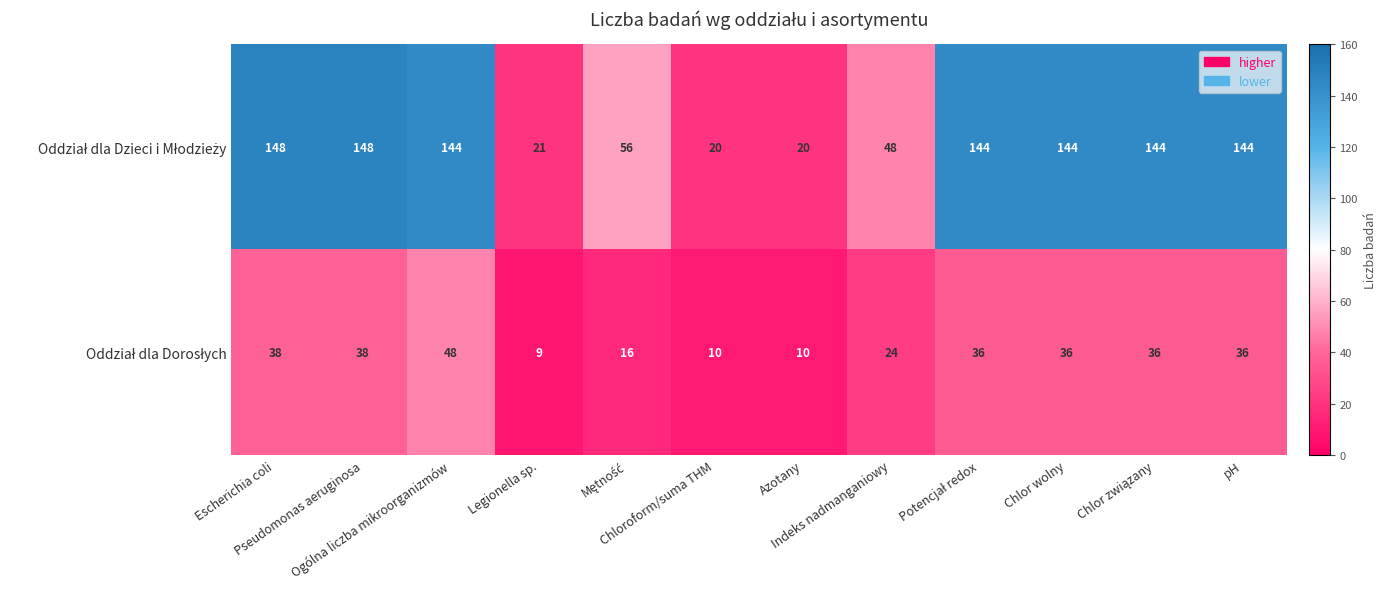

What is the minimum value shown in the chart?

9